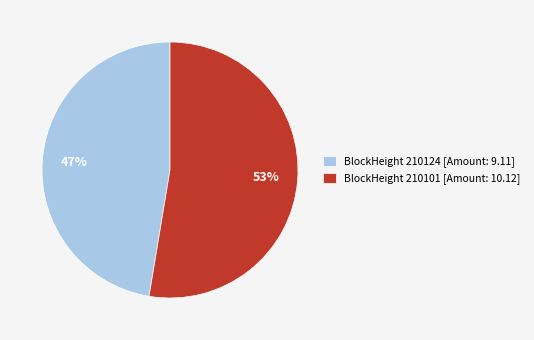

Which slice is the largest?

BlockHeight 210101 [Amount: 10.12]